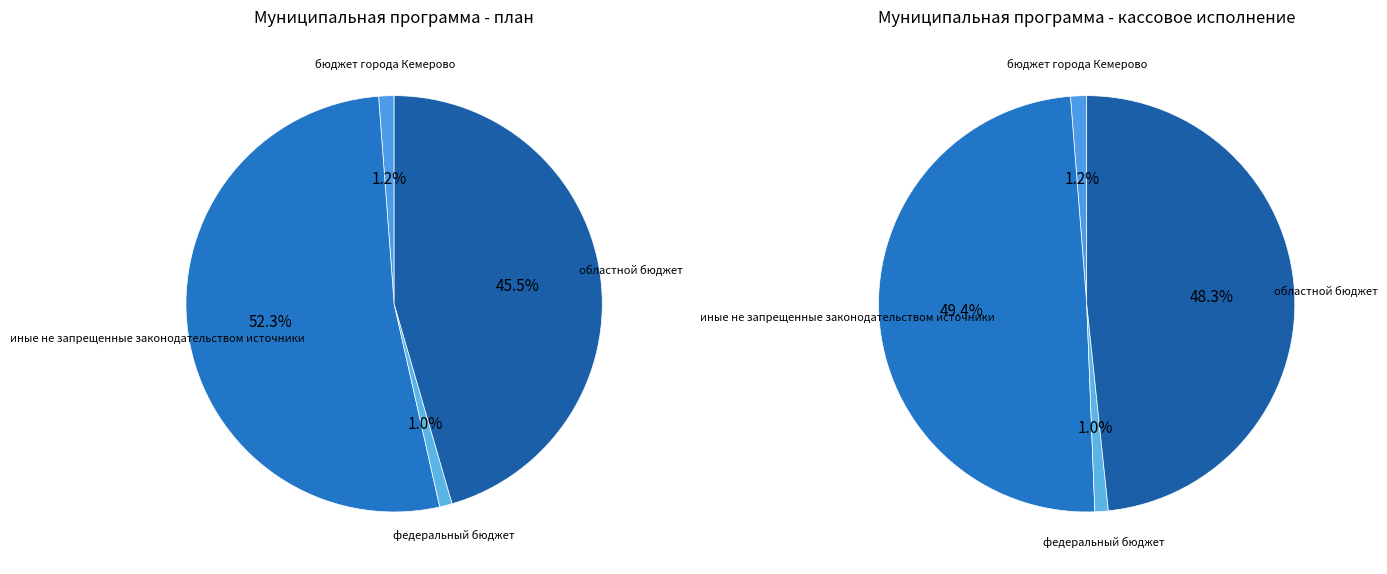

To the nearest percent, what is the difference between the largest and smallest slice percentages?

51%